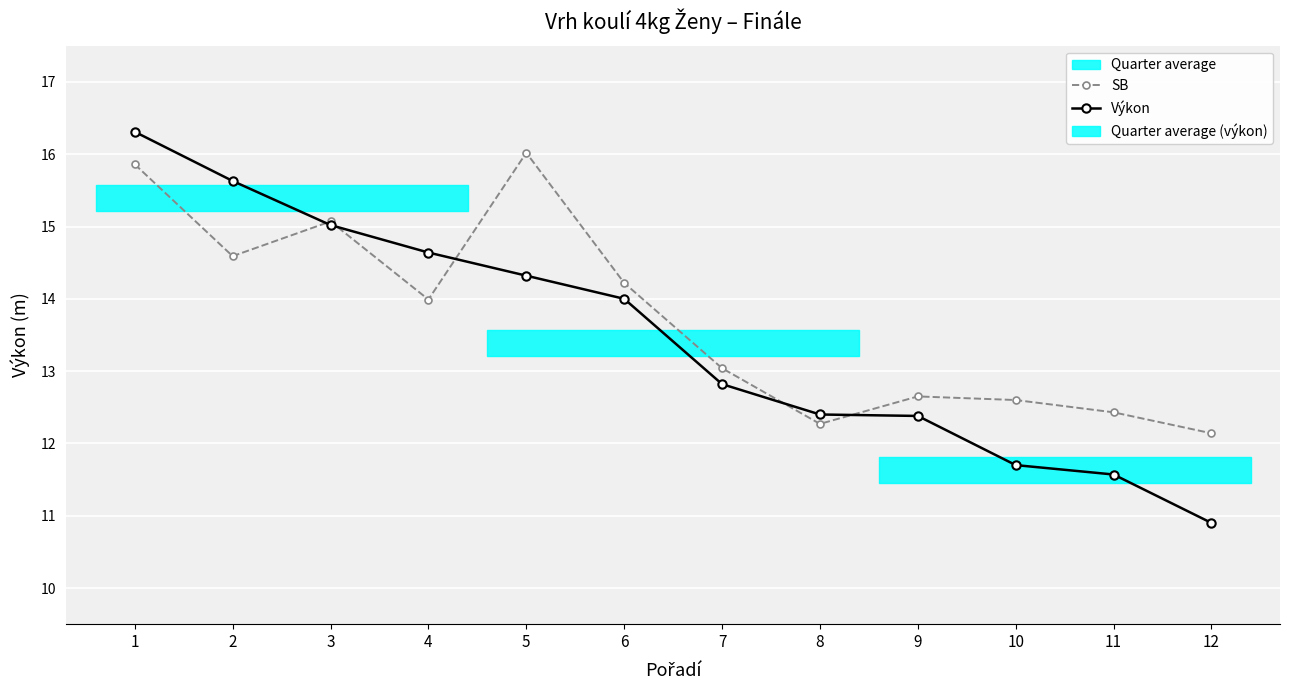

Which series ends up on top after the final intersection of Výkon and SB?

SB